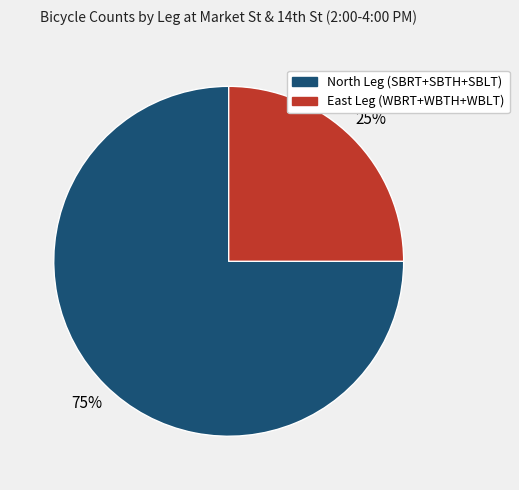

True or false: North Leg (SBRT+SBTH+SBLT) accounts for 75% of the total.

True